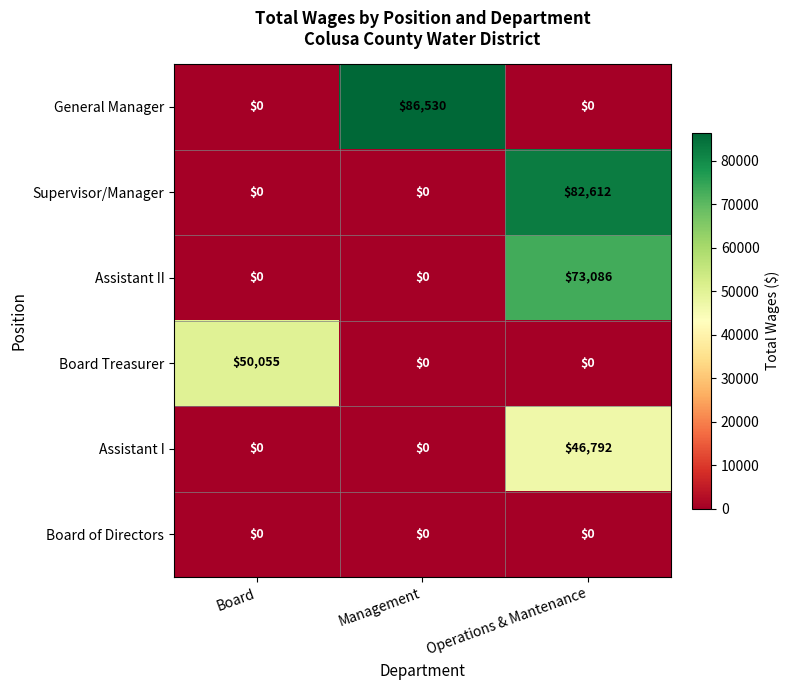

Reading right to left, list all the values displayed in this chart.

General Manager: Operations & Mantenance=0	Management=86530	Board=0
Supervisor/Manager: Operations & Mantenance=82612	Management=0	Board=0
Assistant II: Operations & Mantenance=73086	Management=0	Board=0
Board Treasurer: Operations & Mantenance=0	Management=0	Board=50055
Assistant I: Operations & Mantenance=46792	Management=0	Board=0
Board of Directors: Operations & Mantenance=0	Management=0	Board=0